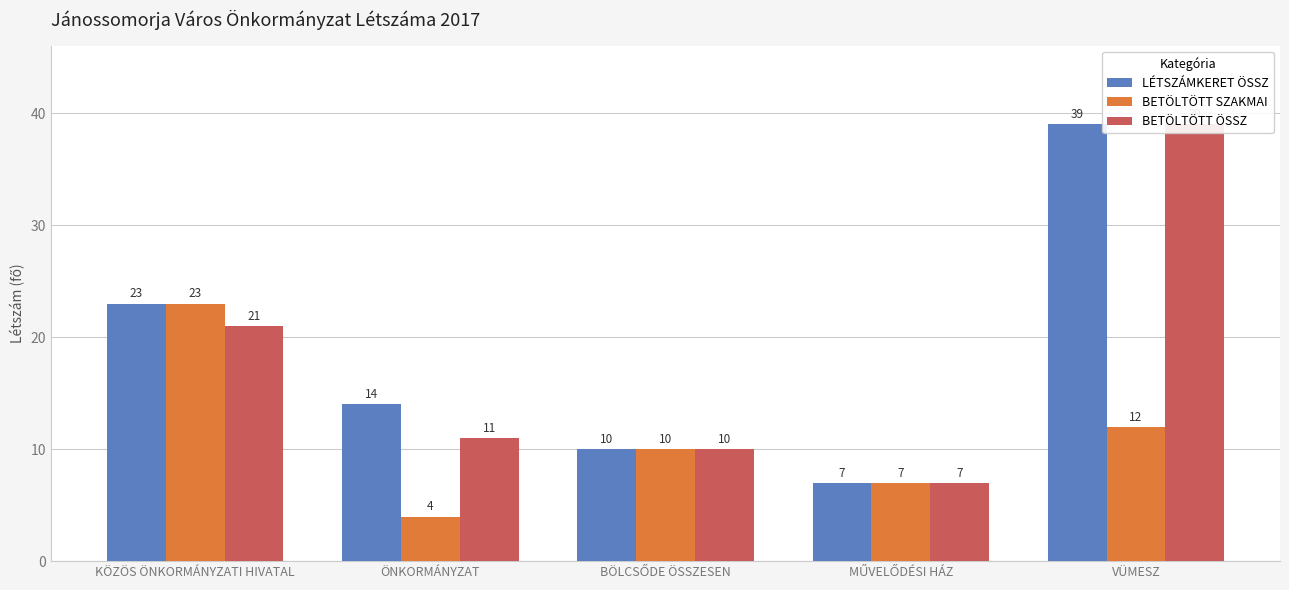

What is the total value across all series at VÜMESZ?

90